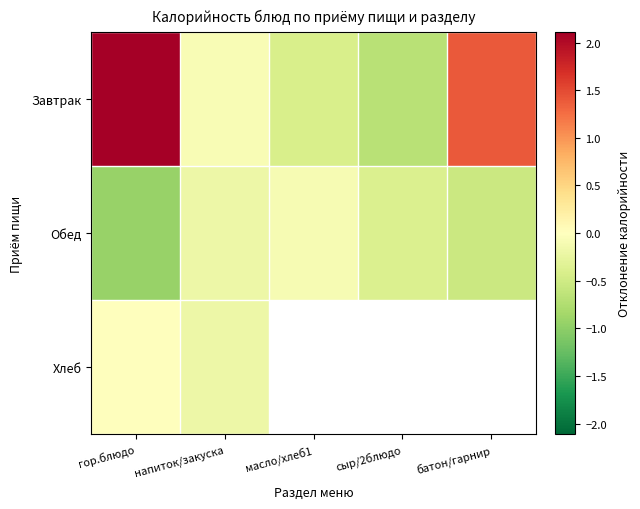

Is the value of Хлеб at масло/хлеб1 greater than the value of Завтрак at гор.блюдо?

No